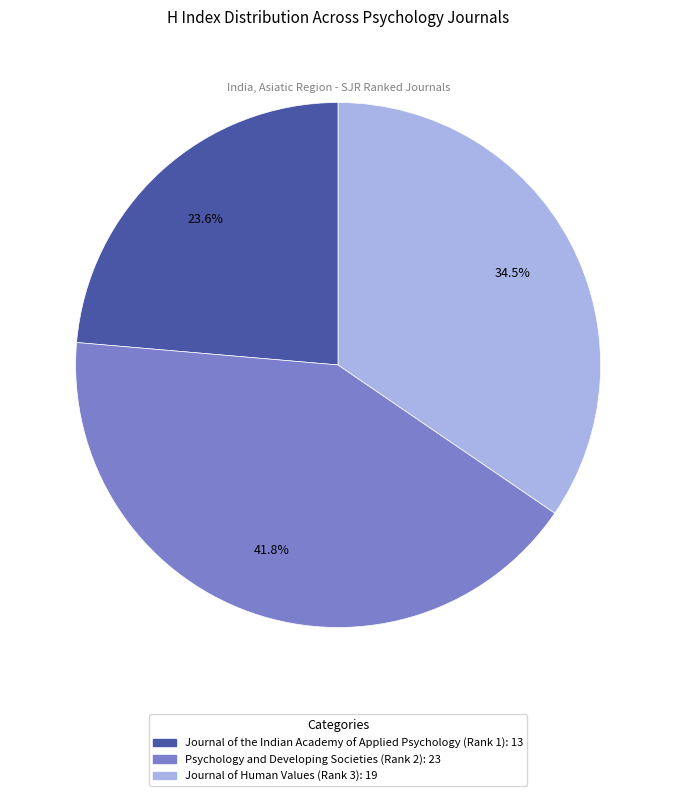

Between Psychology and Developing Societies (Rank 2) and Journal of the Indian Academy of Applied Psychology (Rank 1), which is larger?

Psychology and Developing Societies (Rank 2)